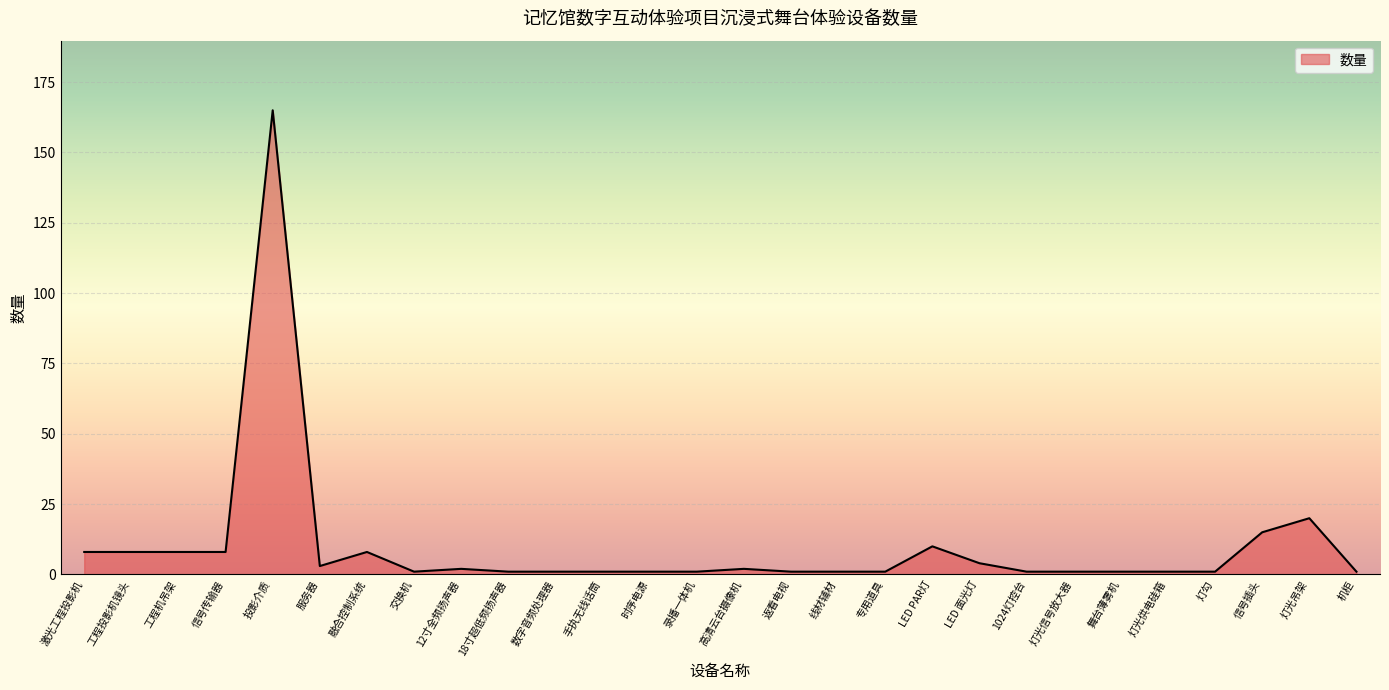

How many lines are shown in the chart?

1